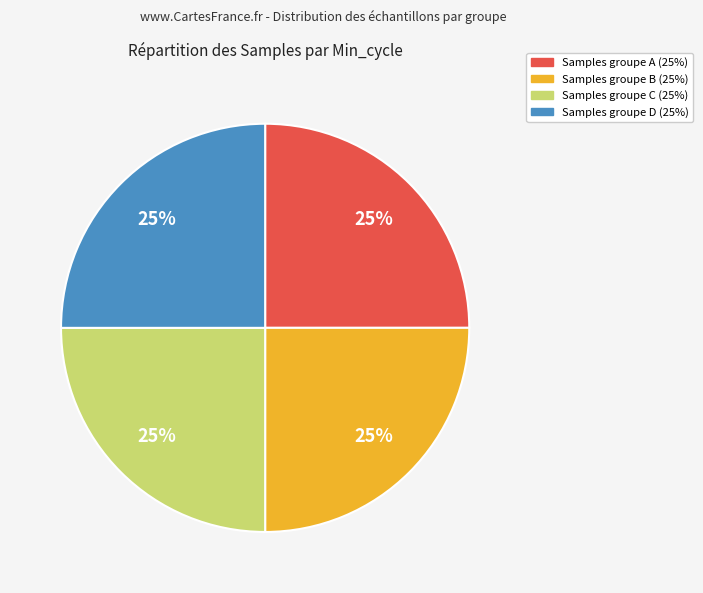

Approximately how many times larger is the value at Samples groupe B (25%) compared to Samples groupe C (25%)?

1.0